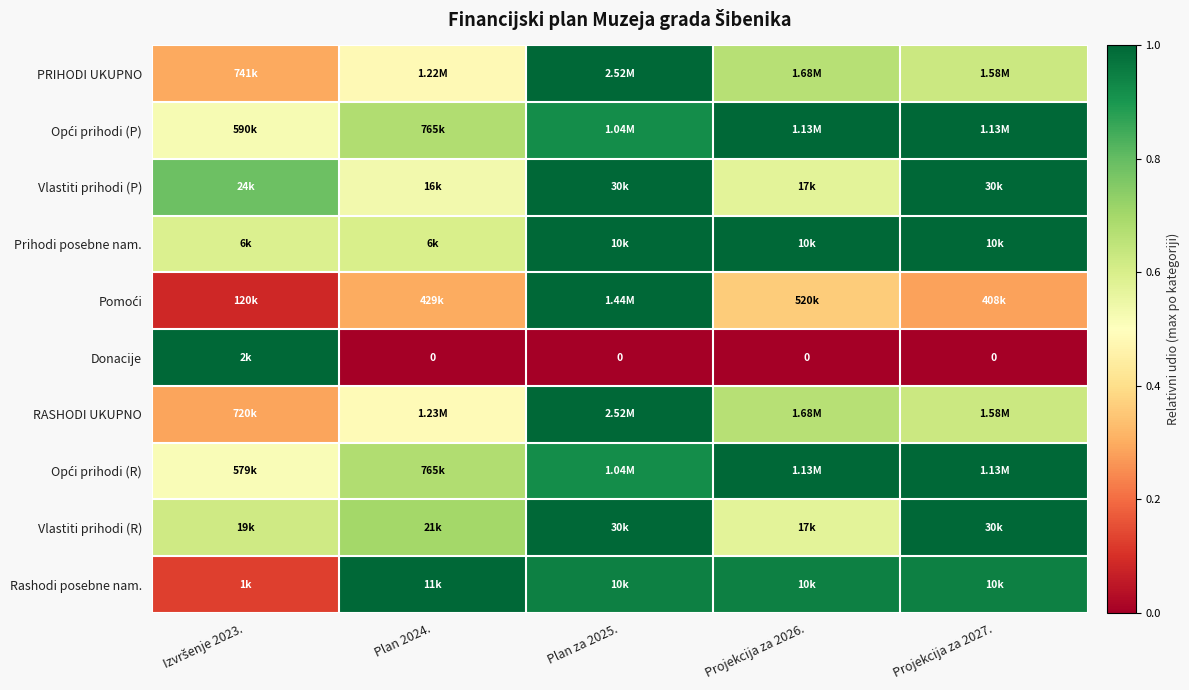

At which category is the sum across all series the highest?

Plan za 2025.